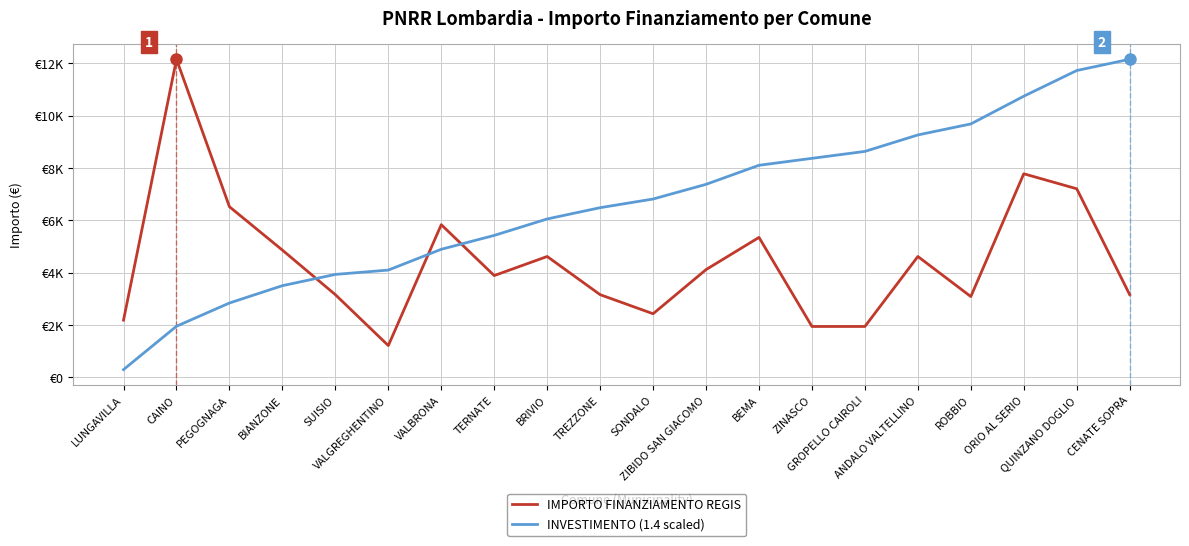

Which series changed the most between TERNATE and ZIBIDO SAN GIACOMO?

INVESTIMENTO (1.4 scaled)